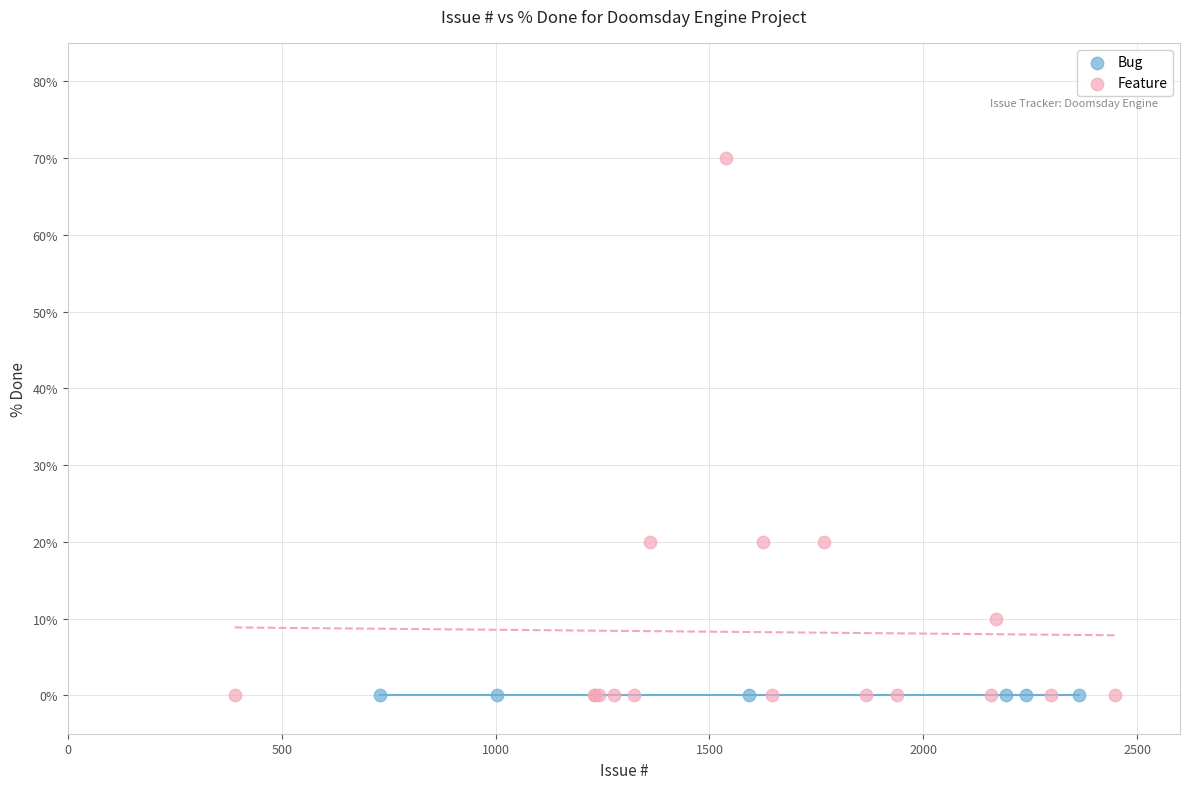

Which series reaches the maximum Y coordinate?

Feature